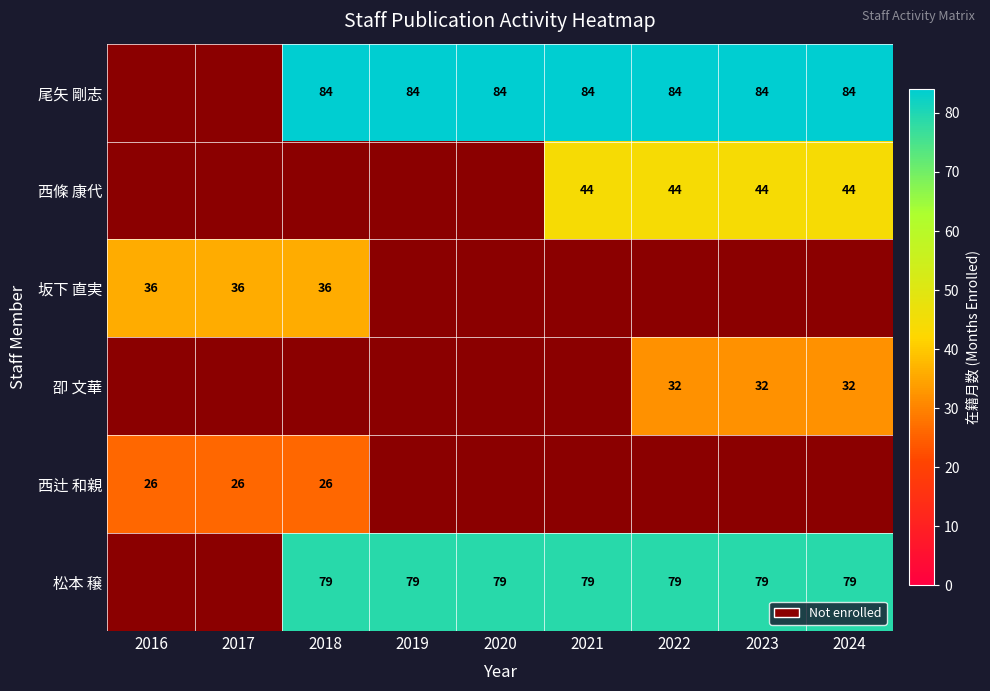

The 松本 穣 series shows 142 at 2022. True or false?

False